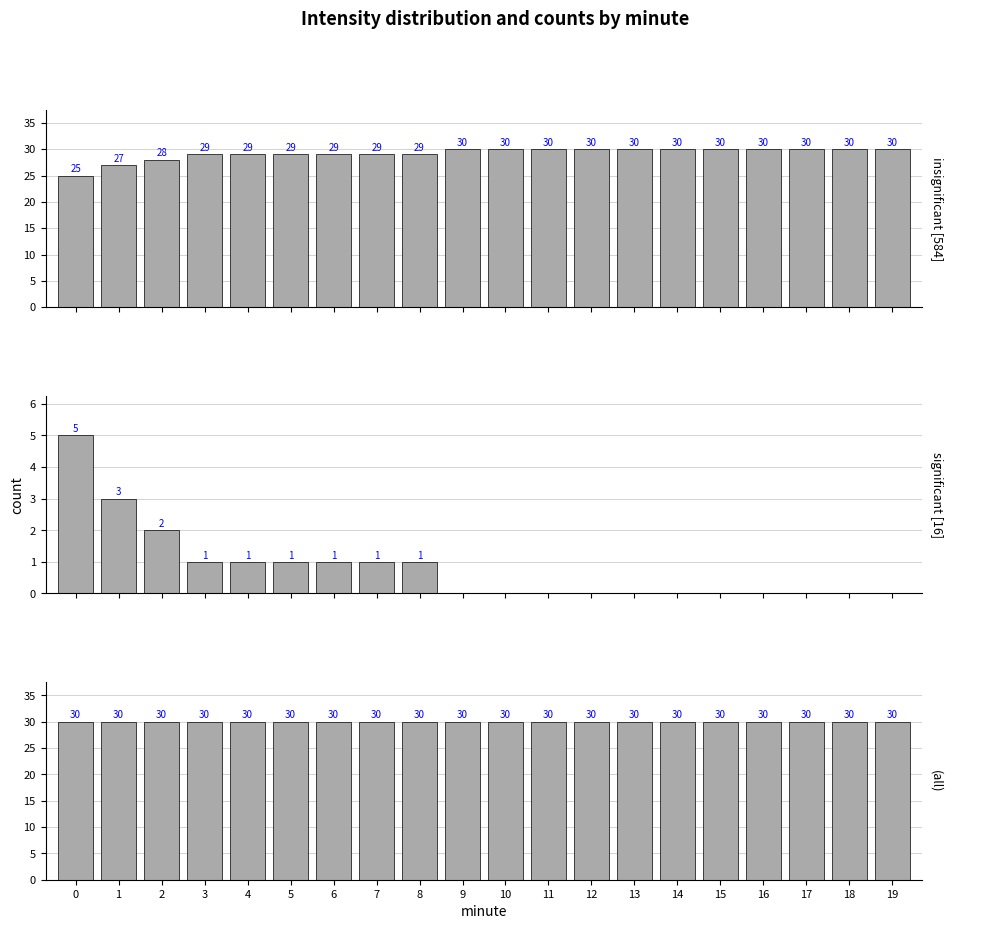

Reading right to left, what are all the values shown in this chart?

insignificant [584]: 30	30	30	30	30	30	30	30	30	30	30	29	29	29	29	29	29	28	27	25
significant [16]: 0	0	0	0	0	0	0	0	0	0	0	1	1	1	1	1	1	2	3	5
(all): 30	30	30	30	30	30	30	30	30	30	30	30	30	30	30	30	30	30	30	30